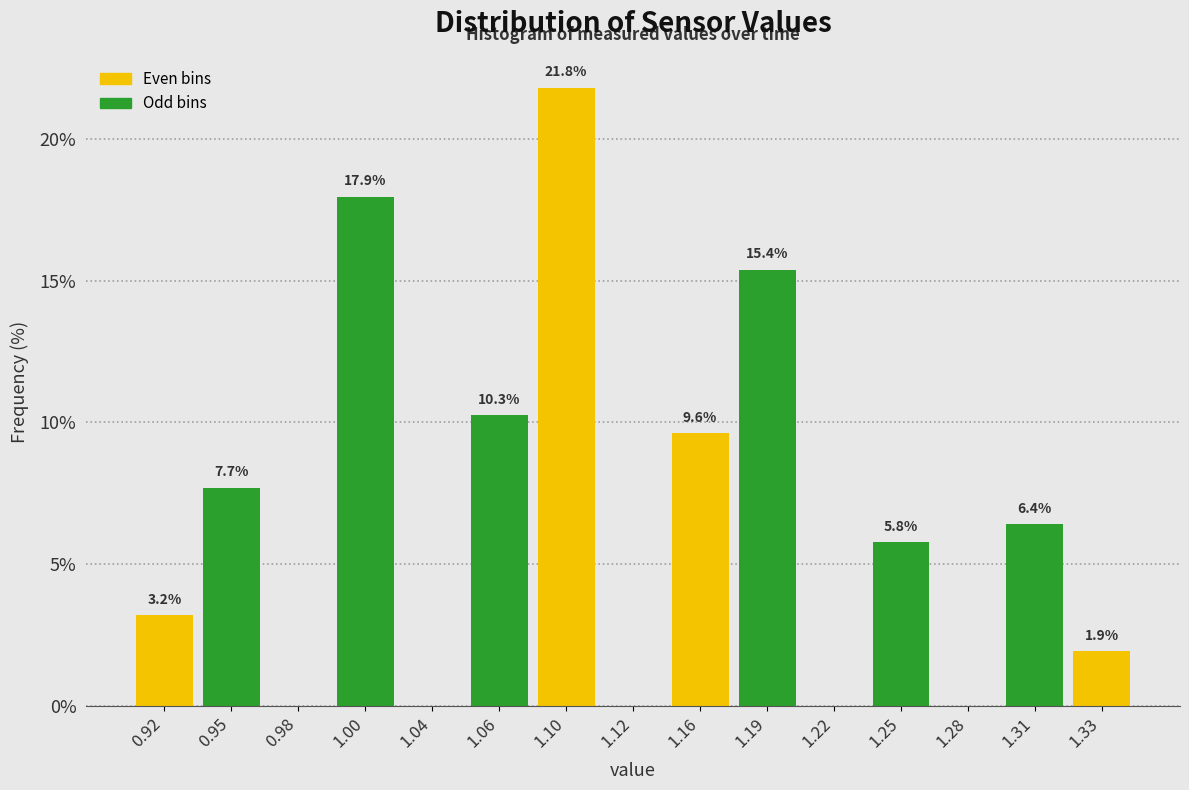

Reading left to right, extract all data points from this chart.

0.92=3.2	0.95=7.7	0.98=0.0	1.00=17.9	1.04=0.0	1.06=10.3	1.10=21.8	1.12=0.0	1.16=9.6	1.19=15.4	1.22=0.0	1.25=5.8	1.28=0.0	1.31=6.4	1.33=1.9